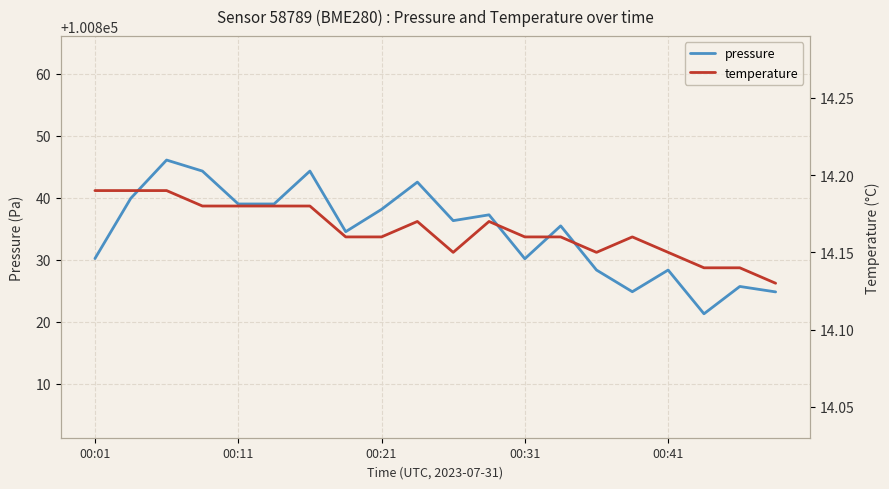

Does the chart display data point markers on the line(s)?

No